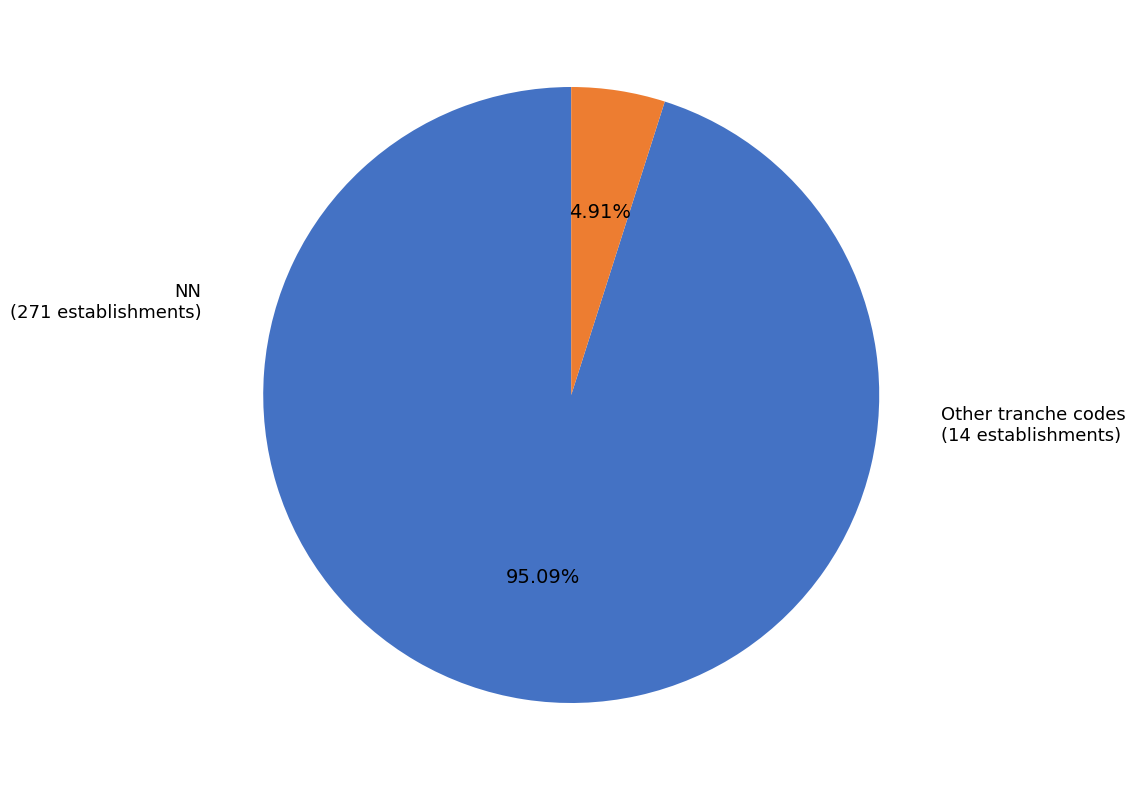

Is there any slice that represents more than half of the pie?

Yes